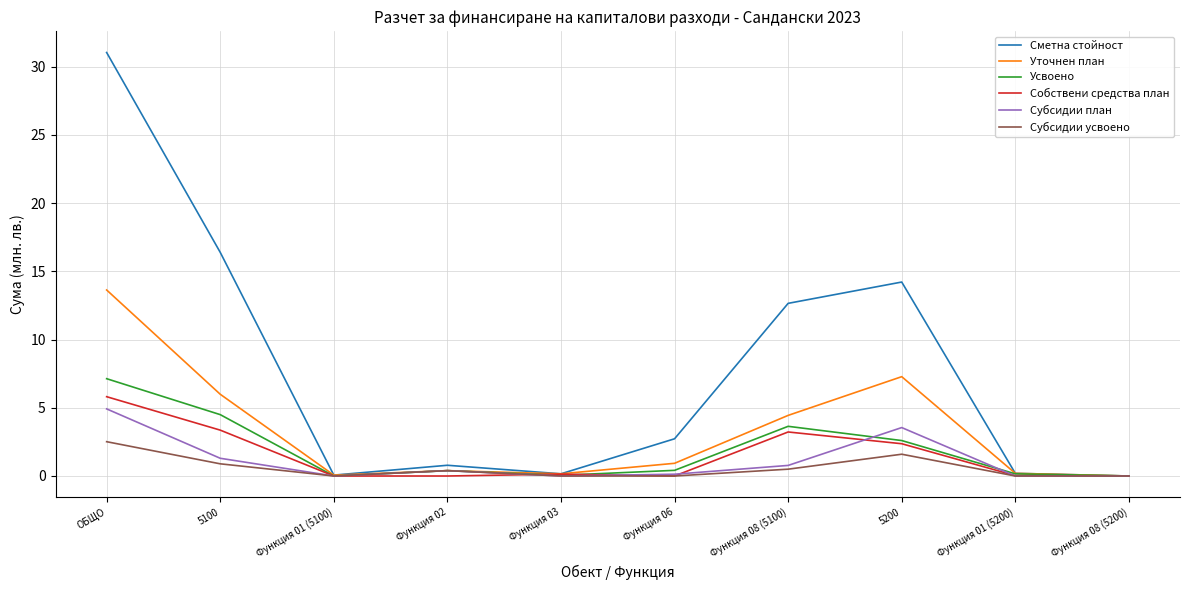

Which series has the widest spread of values?

Сметна стойност